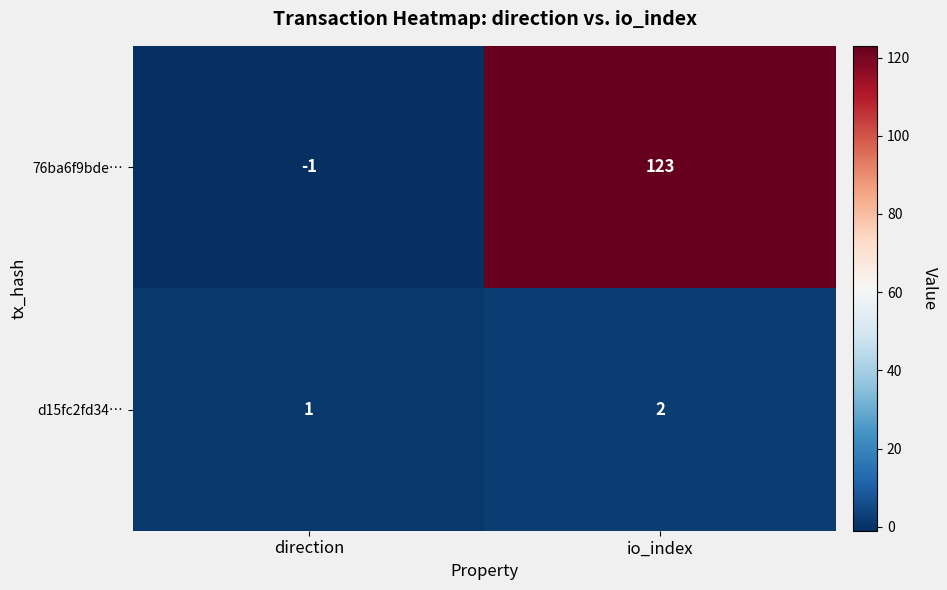

Which label corresponds to the largest value in the chart?

io_index